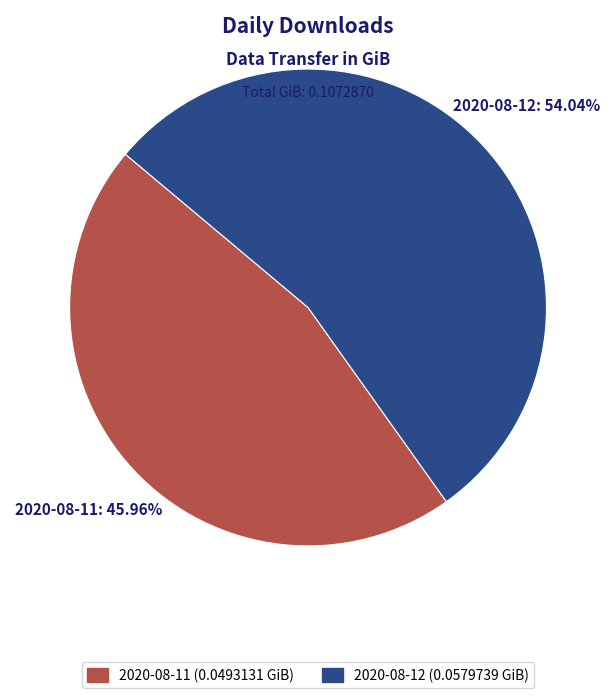

Count the number of slices in the pie.

2